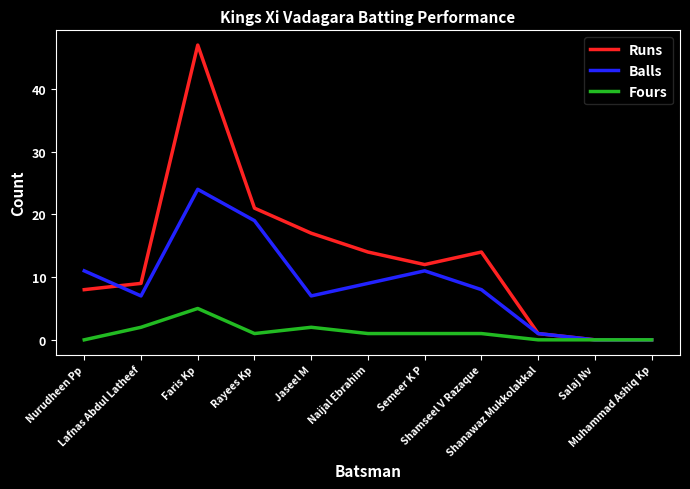

At which category does Runs reach its first local valley?

Semeer K P